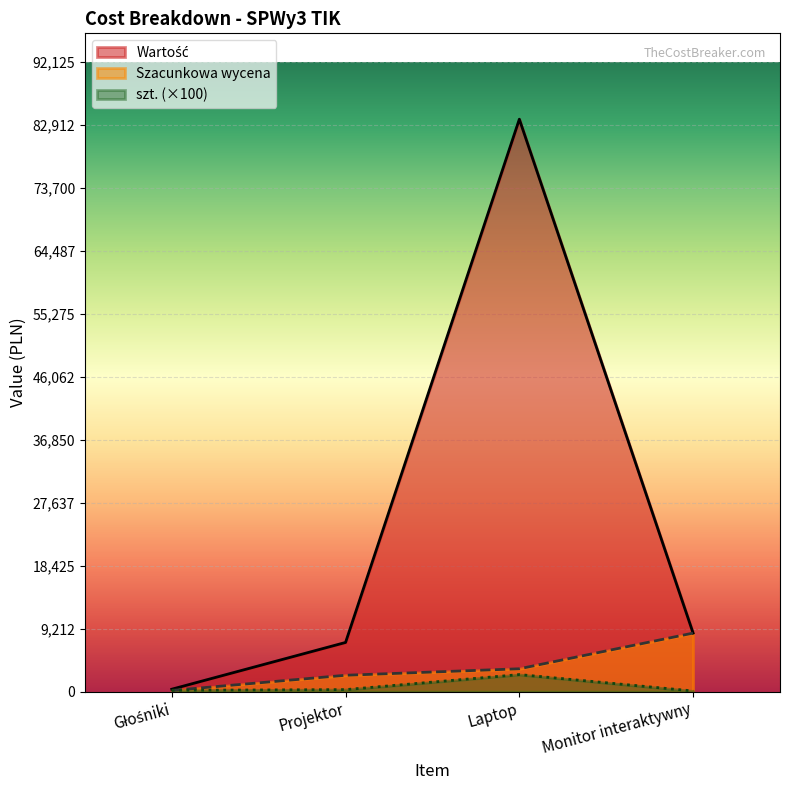

Is the value of szt. at Głośniki greater than the value of Szacunkowa wycena at Laptop?

No